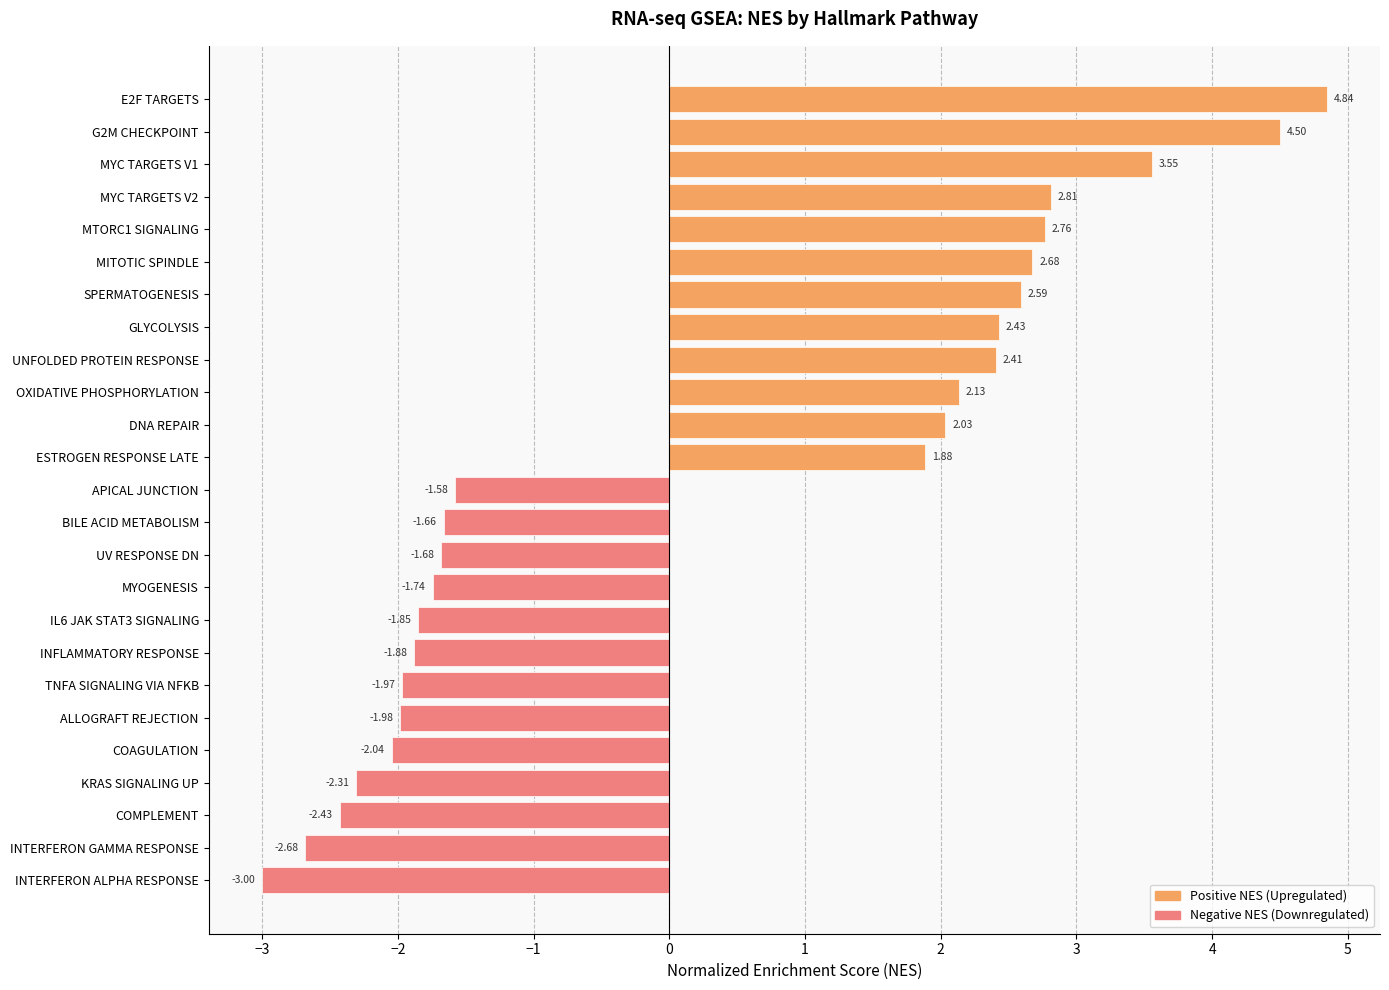

What is the sum of all values?

7.8